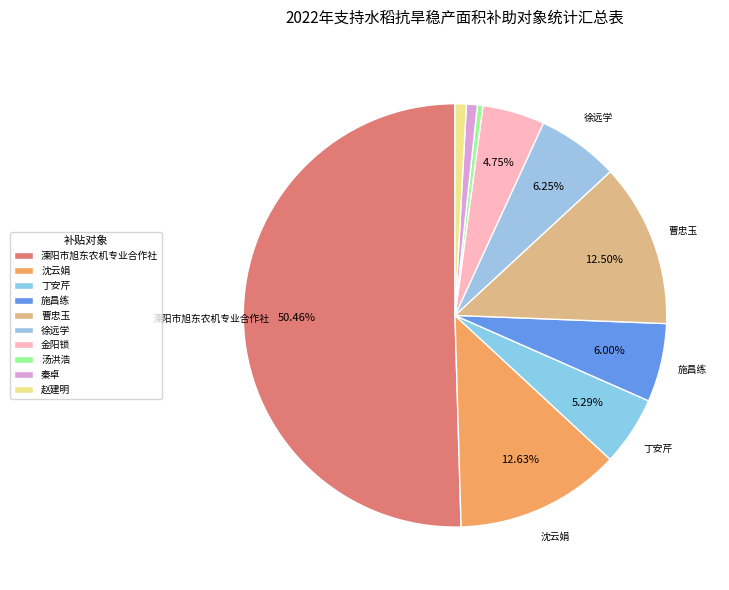

Which slice is the smallest?

汤洪浩